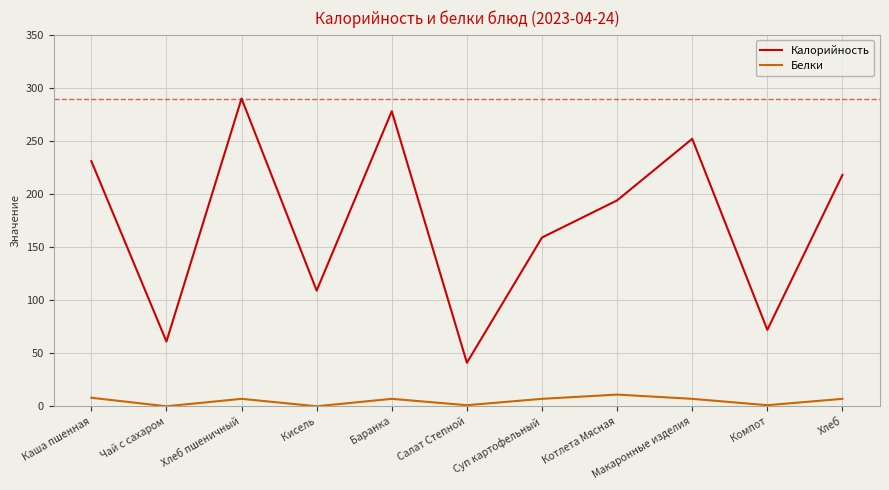

Which series has the largest total across all categories?

Калорийность